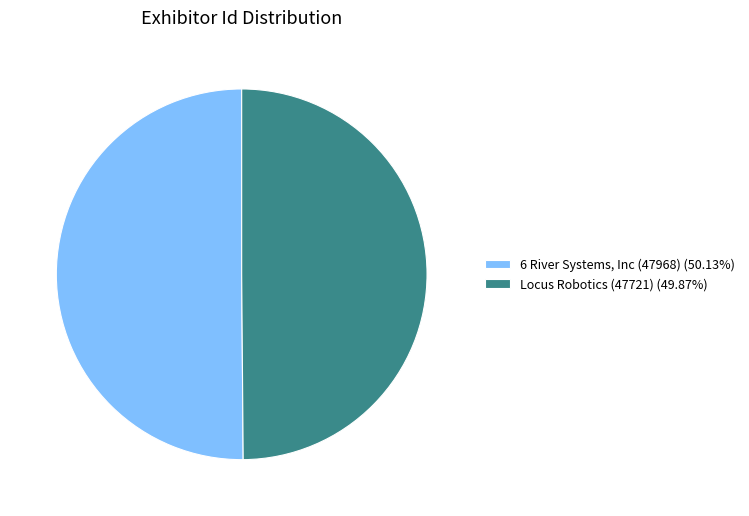

How many segments does this pie chart have?

2